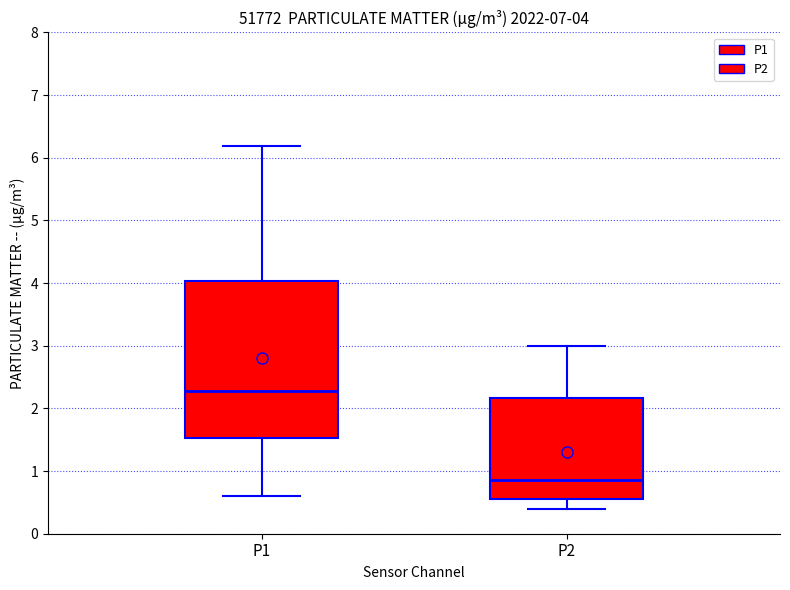

Which box has the lowest median line?

P2